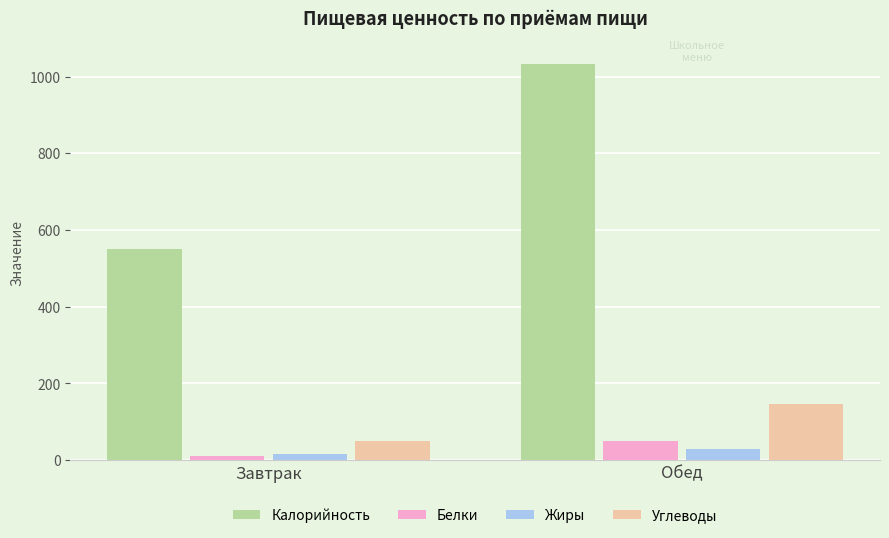

What is the label of the 1st bar from the right?

Обед